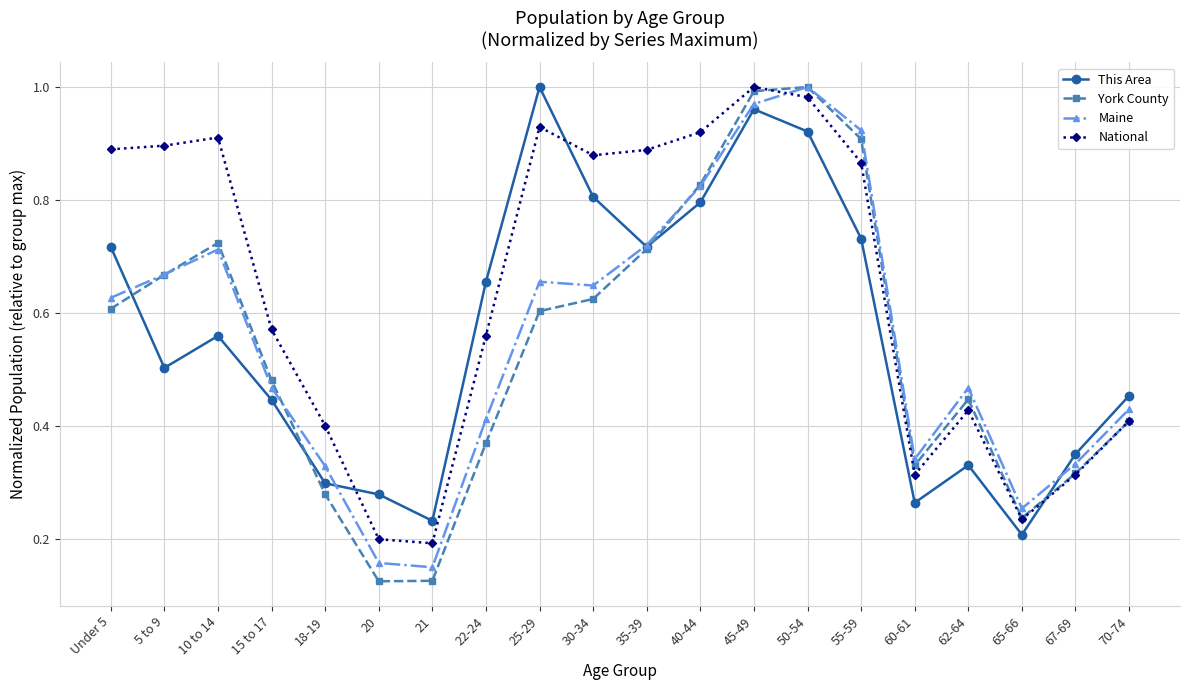

How many interior local peaks does the This Area series have?

4